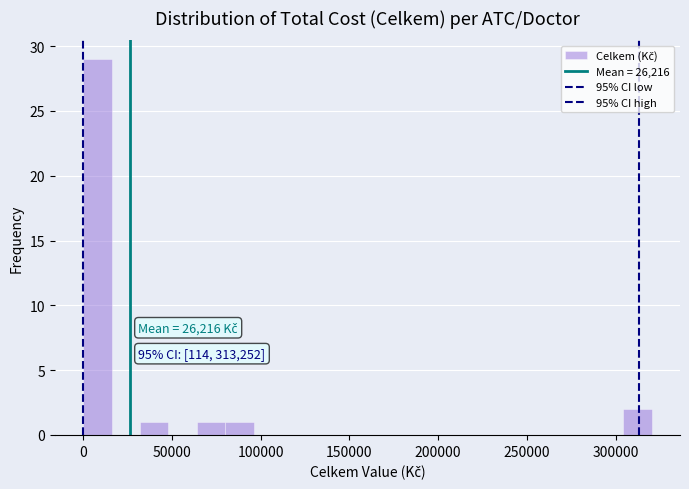

Read against the x-axis, roughly where is the centre of the tallest bar?

10000